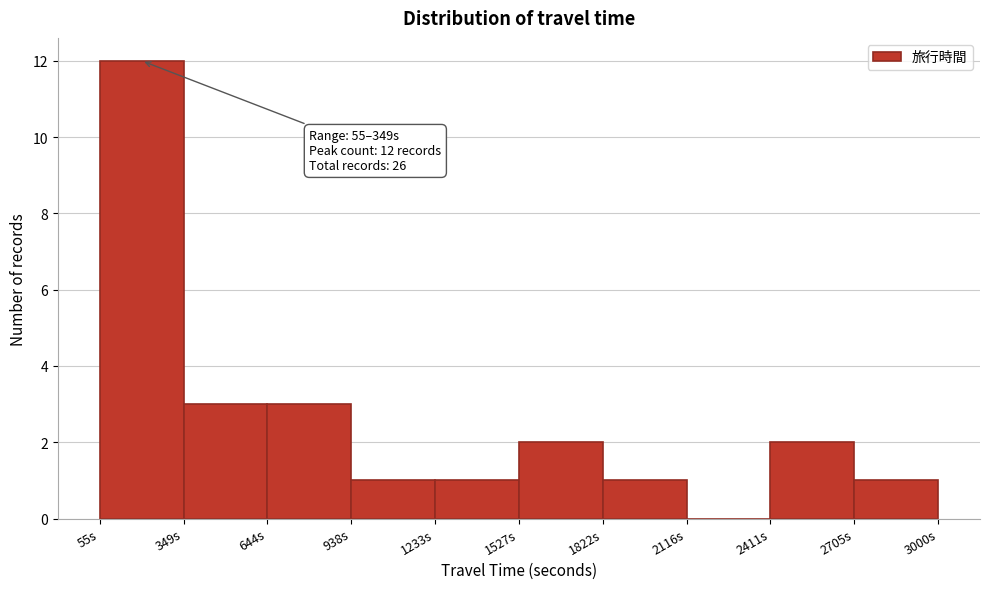

Over which range of the x-axis is the bar tallest?

50 to 350